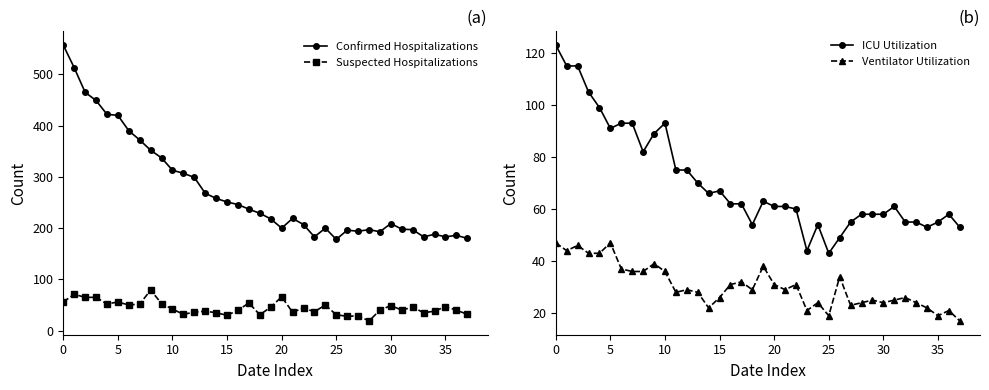

Rank the series by their maximum value, from lowest to highest.

Ventilator Utilization, Suspected Hospitalizations, ICU Utilization, Confirmed Hospitalizations